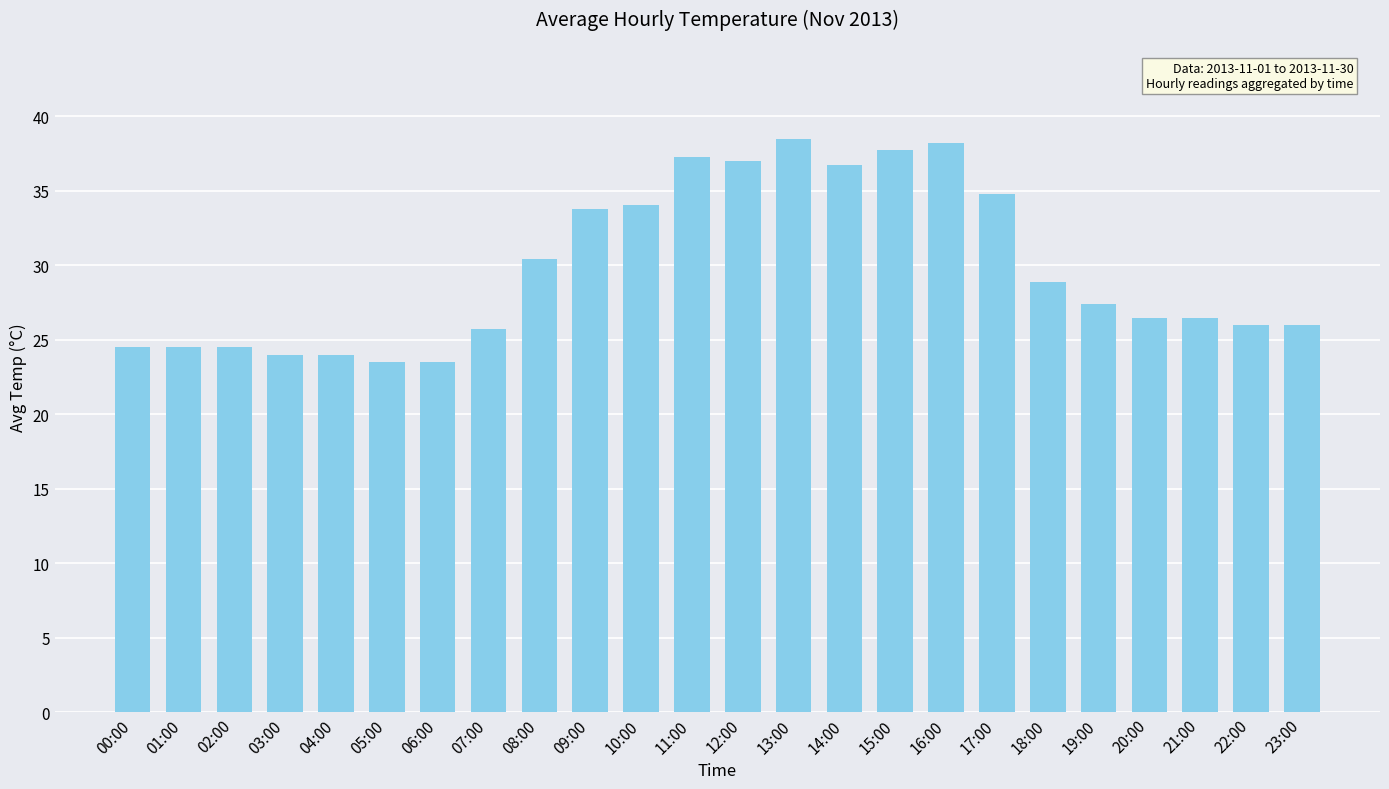

What is the change in value from 18:00 to 21:00?

-2.4